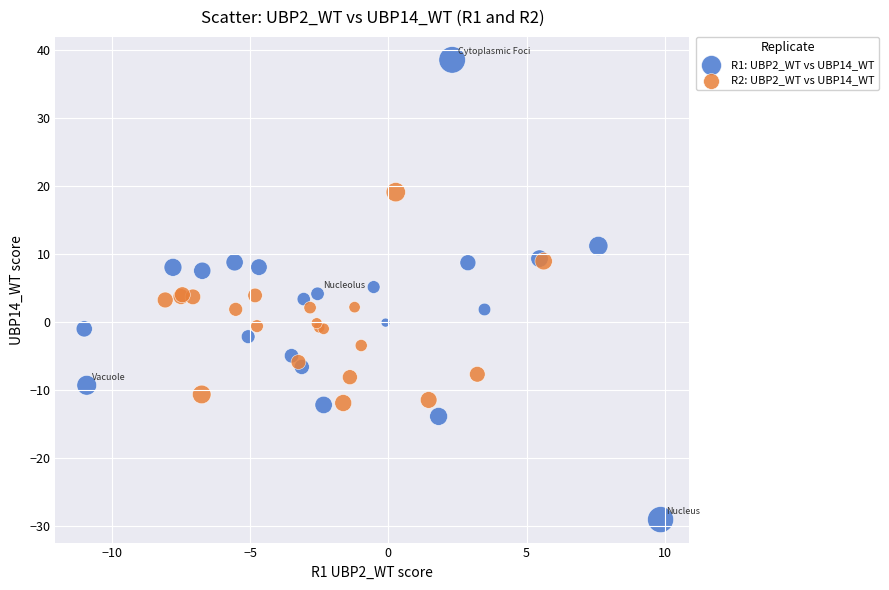

Which series has the largest Y range (max minus min)?

R1: UBP2_WT vs UBP14_WT